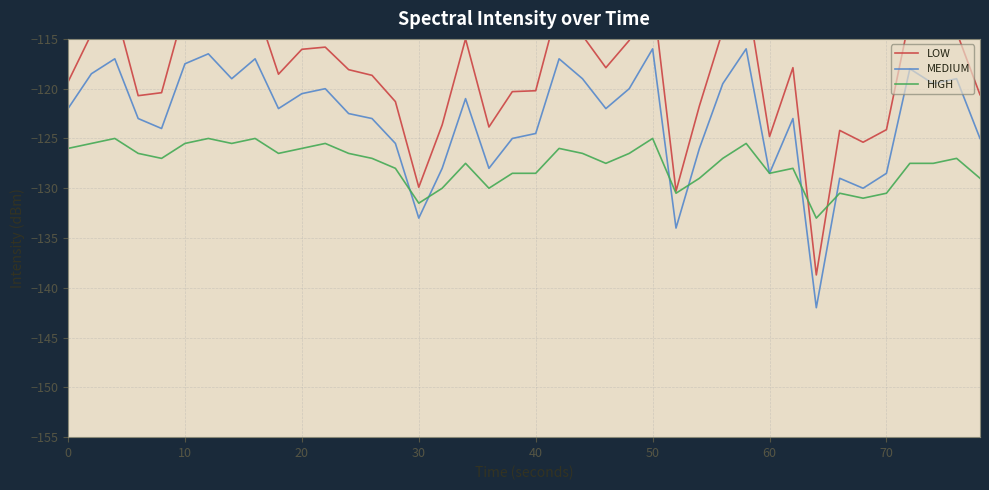

Rank the series by their maximum value, from highest to lowest.

LOW, MEDIUM, HIGH